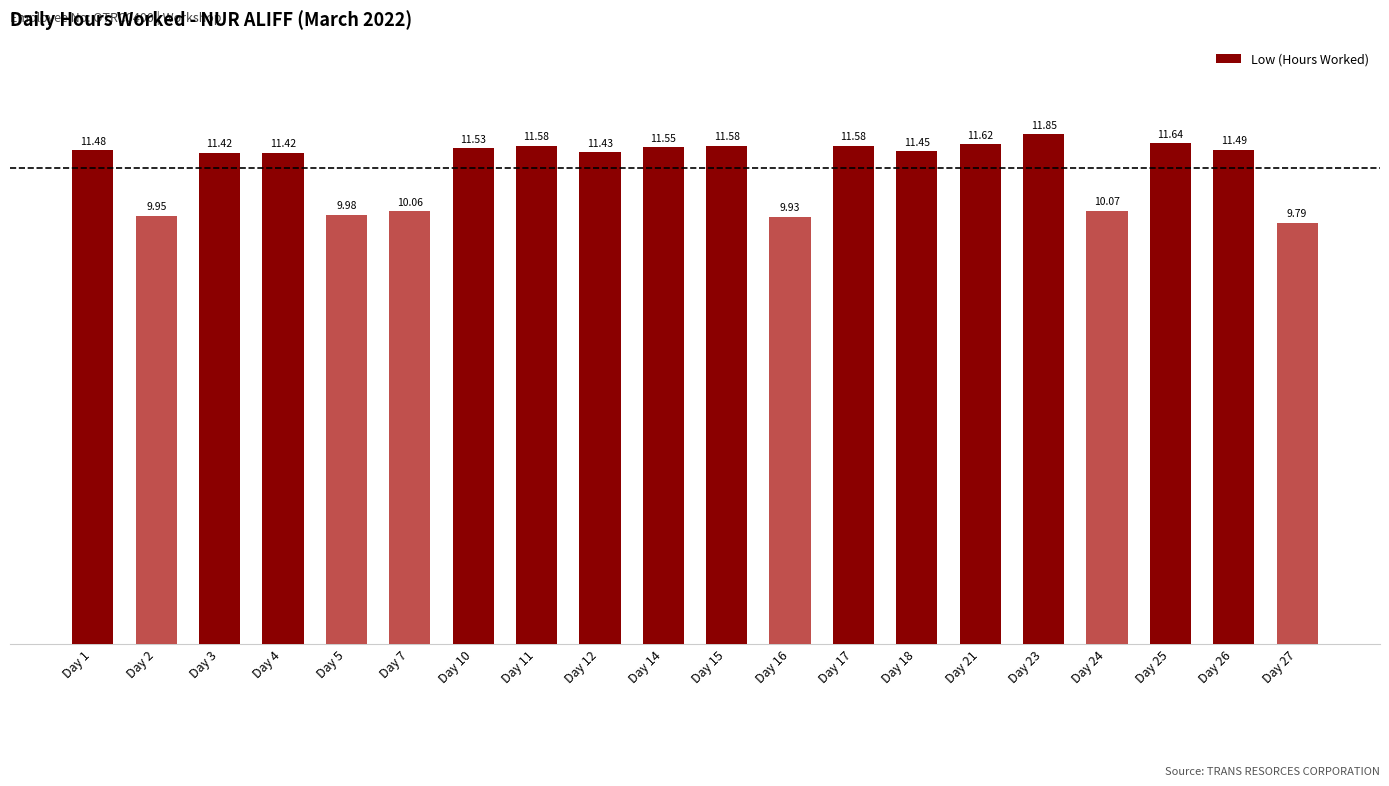

The chart shows a value of 11.6 at Day 14. True or false?

True